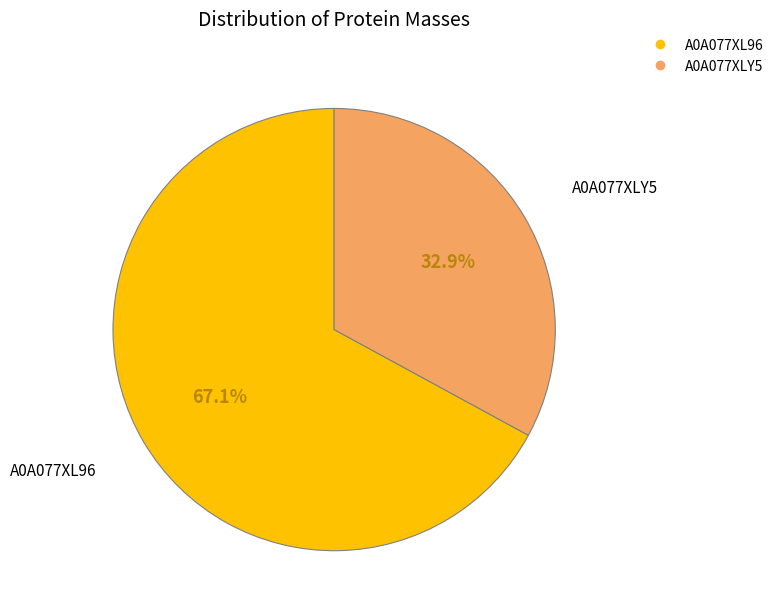

What percentage is the A0A077XL96 slice, to the nearest percent?

67%